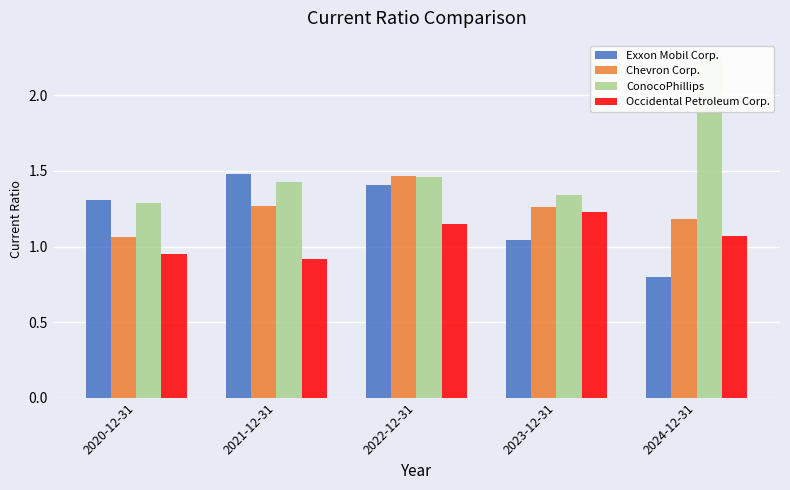

The value of Chevron Corp. at 2020-12-31 is 1.1. True or false?

True